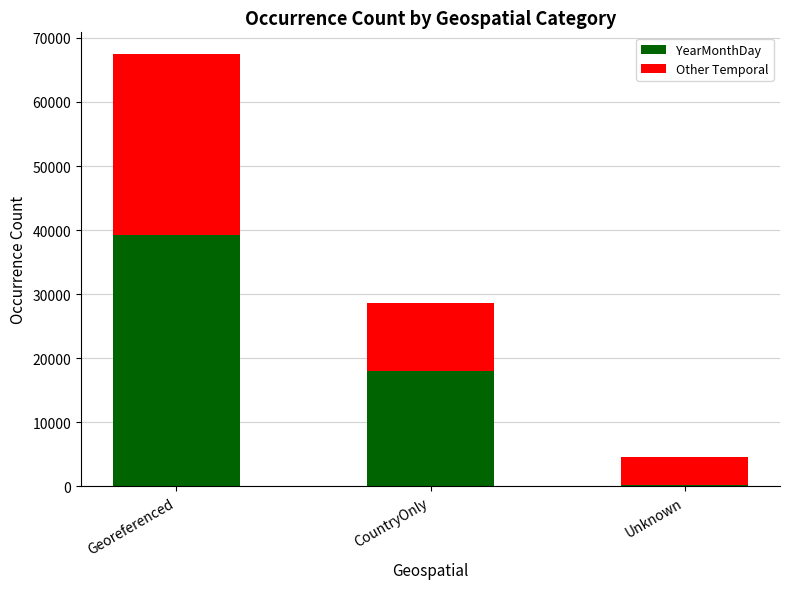

What is the difference between the second highest and minimum values in the YearMonthDay series?

17747